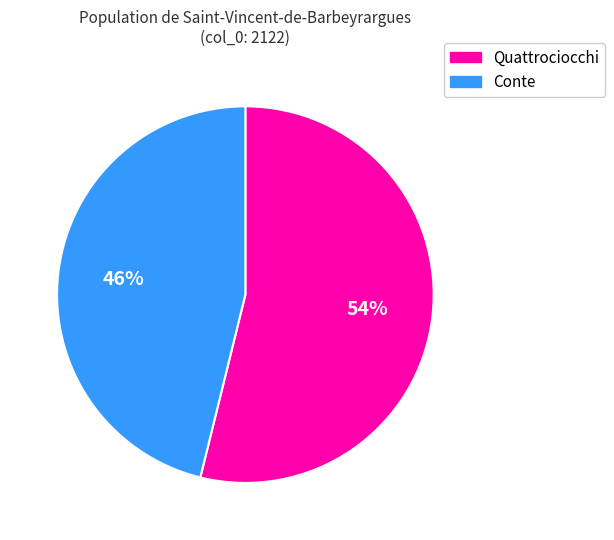

Do Conte and Quattrociocchi together represent more than half of the pie?

Yes